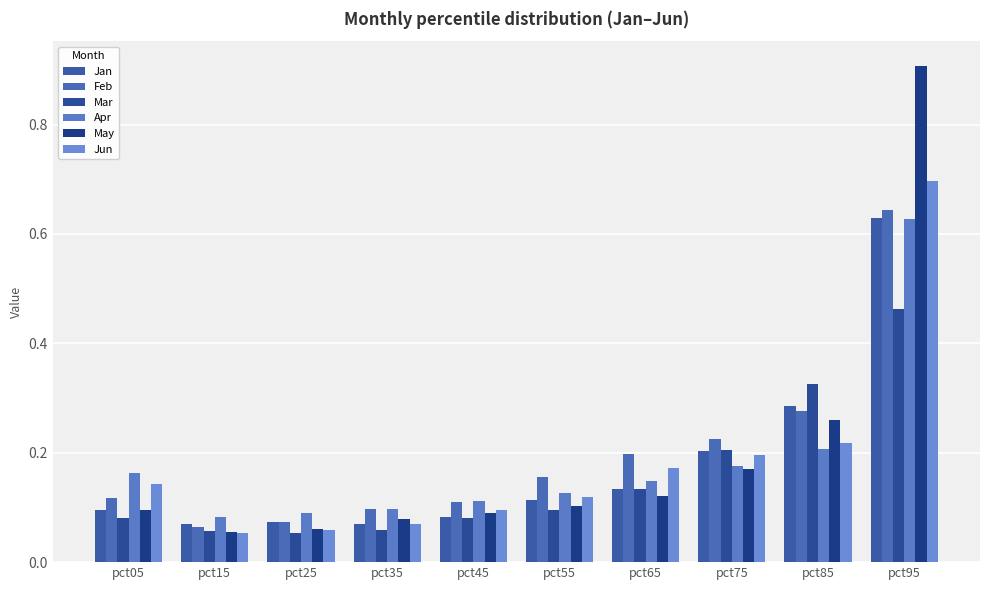

Reading left to right, list all the values displayed in this chart.

Jan: pct05=0.1	pct15=0.1	pct25=0.1	pct35=0.1	pct45=0.1	pct55=0.1	pct65=0.1	pct75=0.2	pct85=0.3	pct95=0.6
Feb: pct05=0.1	pct15=0.1	pct25=0.1	pct35=0.1	pct45=0.1	pct55=0.2	pct65=0.2	pct75=0.2	pct85=0.3	pct95=0.6
Mar: pct05=0.1	pct15=0.1	pct25=0.1	pct35=0.1	pct45=0.1	pct55=0.1	pct65=0.1	pct75=0.2	pct85=0.3	pct95=0.5
Apr: pct05=0.2	pct15=0.1	pct25=0.1	pct35=0.1	pct45=0.1	pct55=0.1	pct65=0.1	pct75=0.2	pct85=0.2	pct95=0.6
May: pct05=0.1	pct15=0.1	pct25=0.1	pct35=0.1	pct45=0.1	pct55=0.1	pct65=0.1	pct75=0.2	pct85=0.3	pct95=0.9
Jun: pct05=0.1	pct15=0.1	pct25=0.1	pct35=0.1	pct45=0.1	pct55=0.1	pct65=0.2	pct75=0.2	pct85=0.2	pct95=0.7